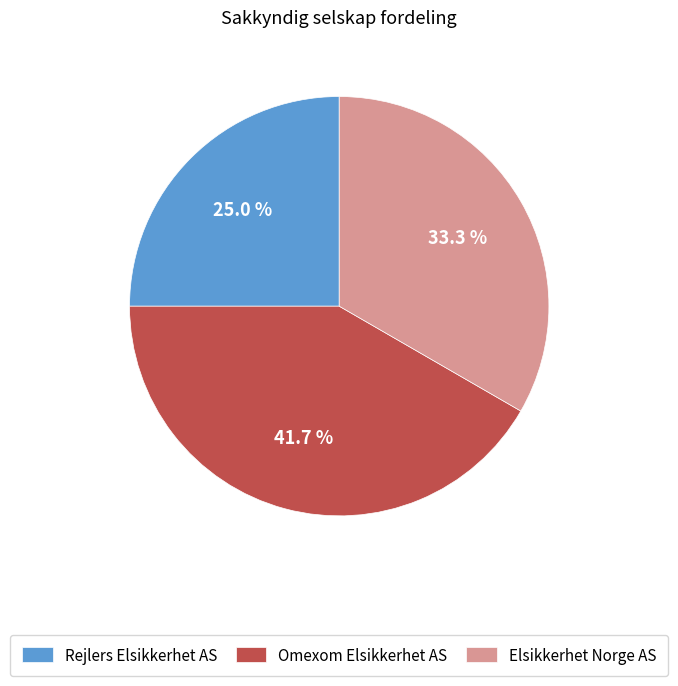

What is the smallest slice in the pie chart?

Rejlers Elsikkerhet AS